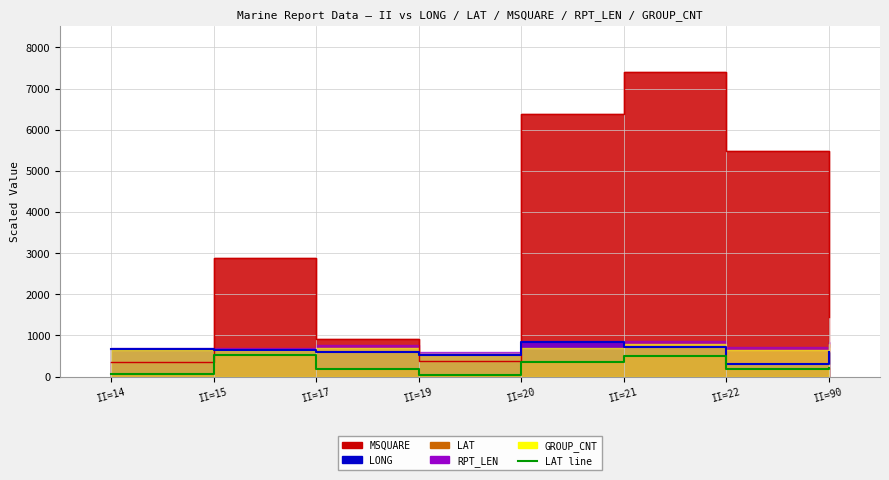

True or false: MSQUARE has more than 1 interior local peaks.

True